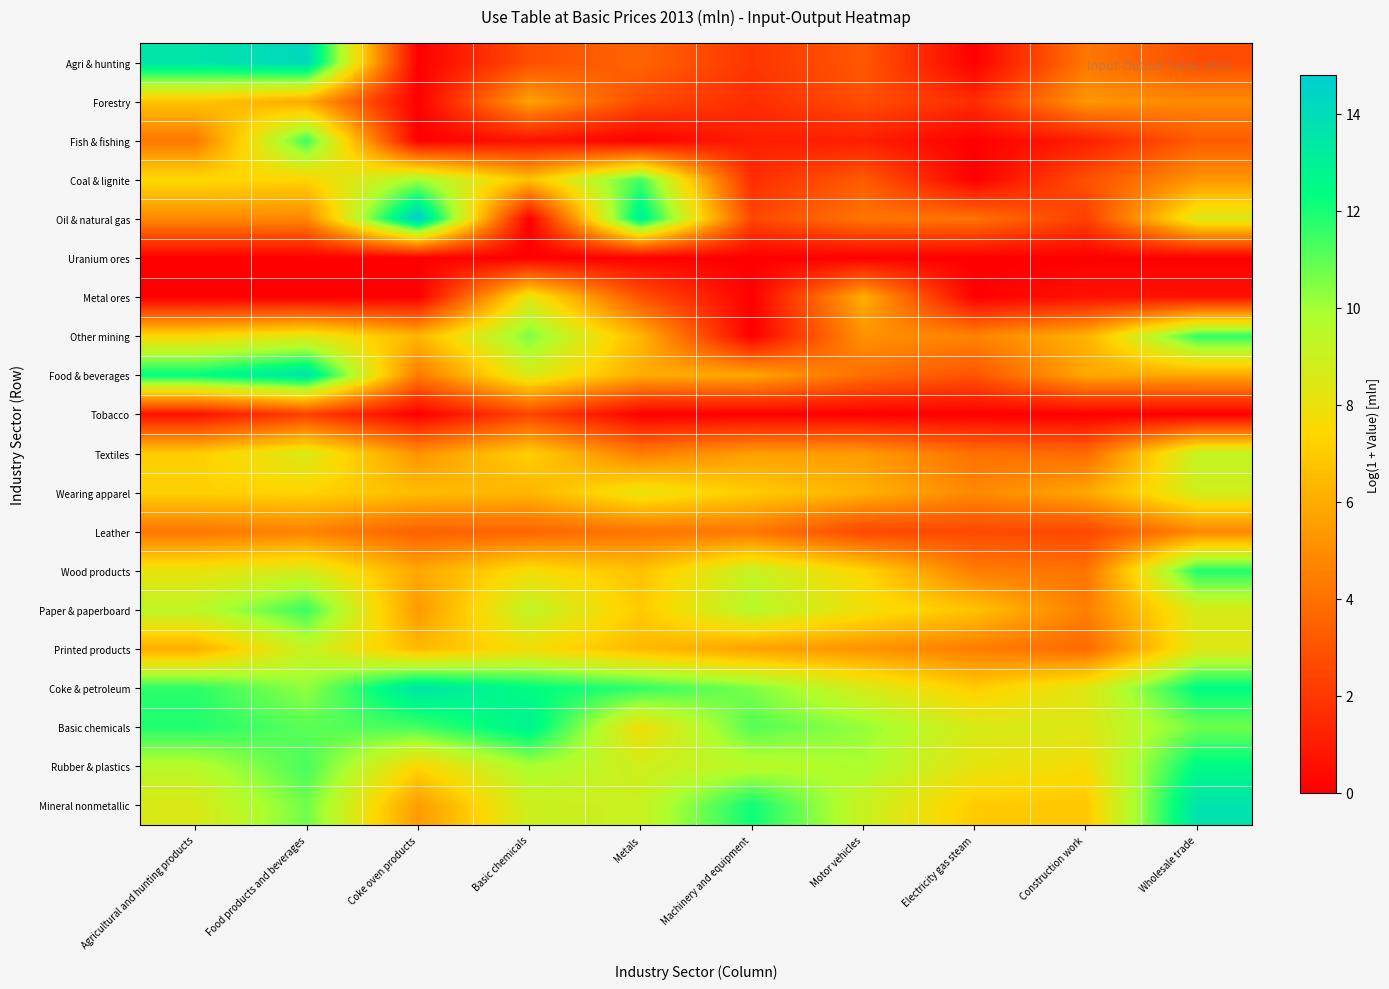

What is the difference between the highest and lowest values at Construction work?

8.4